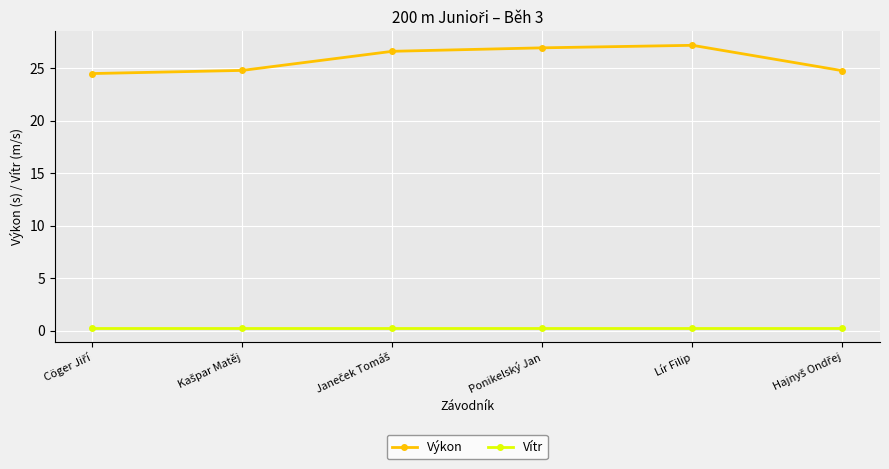

What is the total value across all series at Lír Filip?

27.5